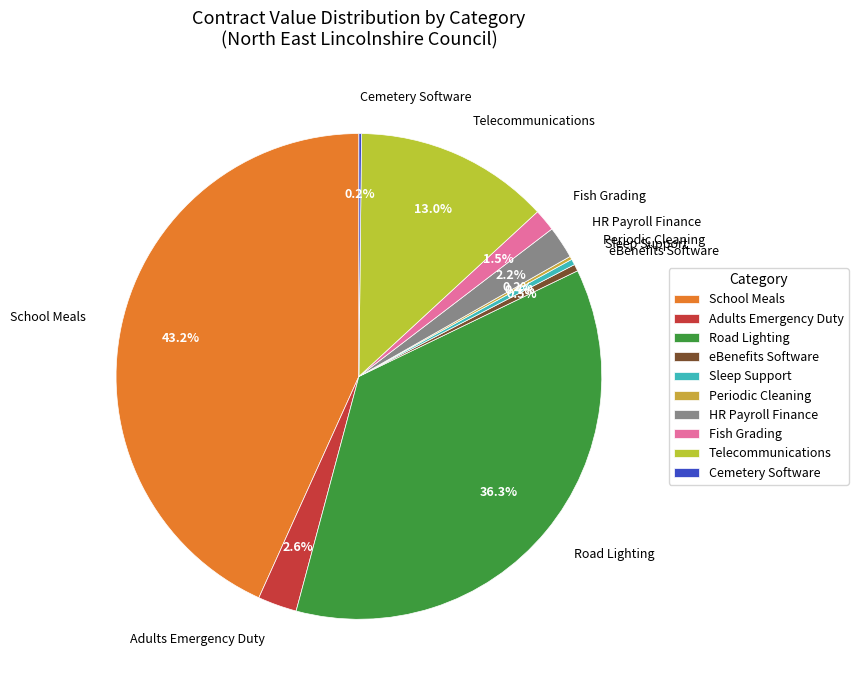

Does any single category account for the majority?

No